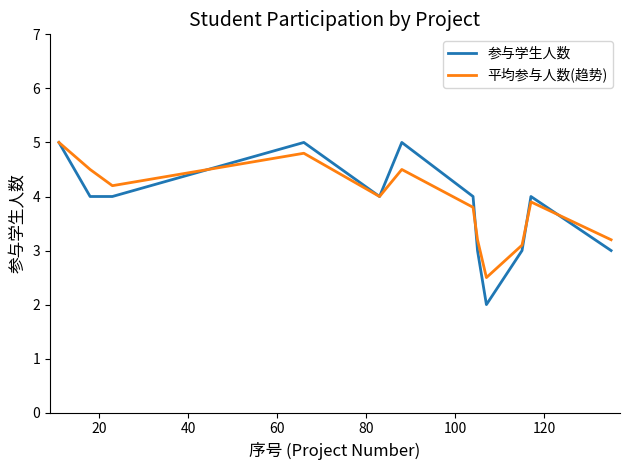

What is the minimum value shown in the chart?

2.0